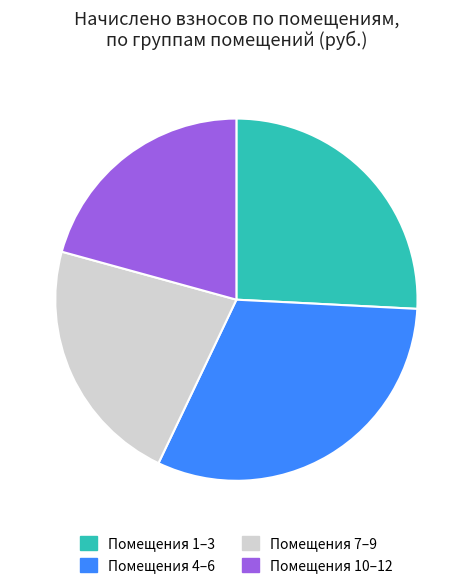

Combined, do Помещения 10–12 and Помещения 4–6 account for over 50%?

Yes